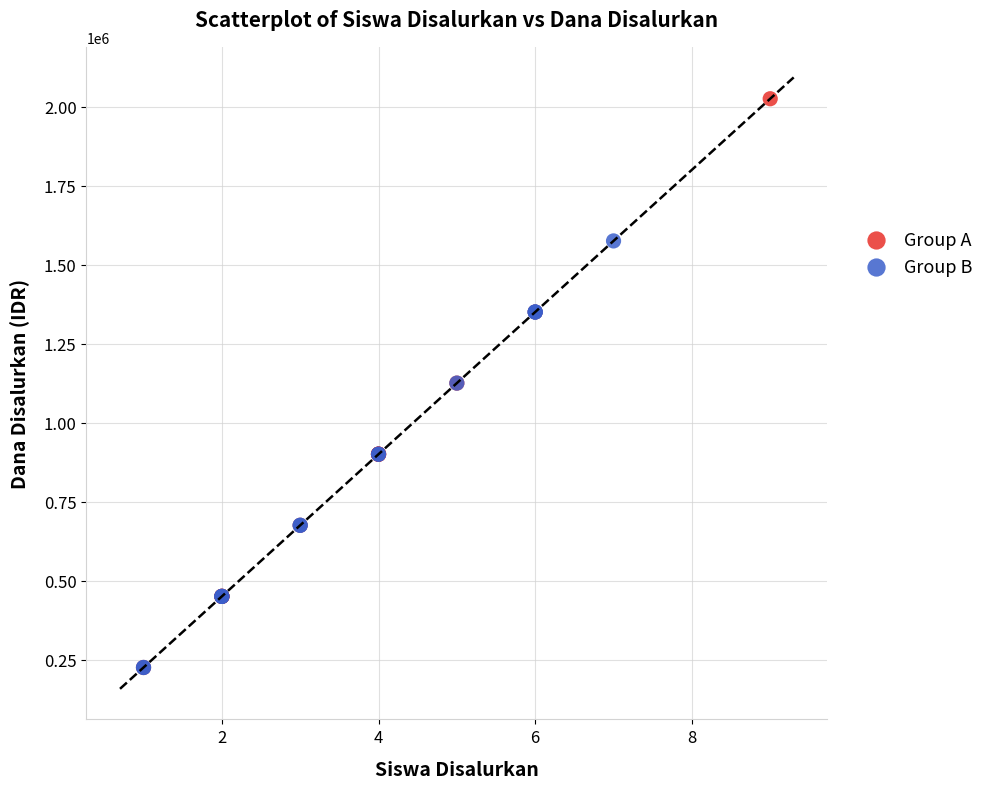

What are all the series names shown in the legend?

Group A, Group B